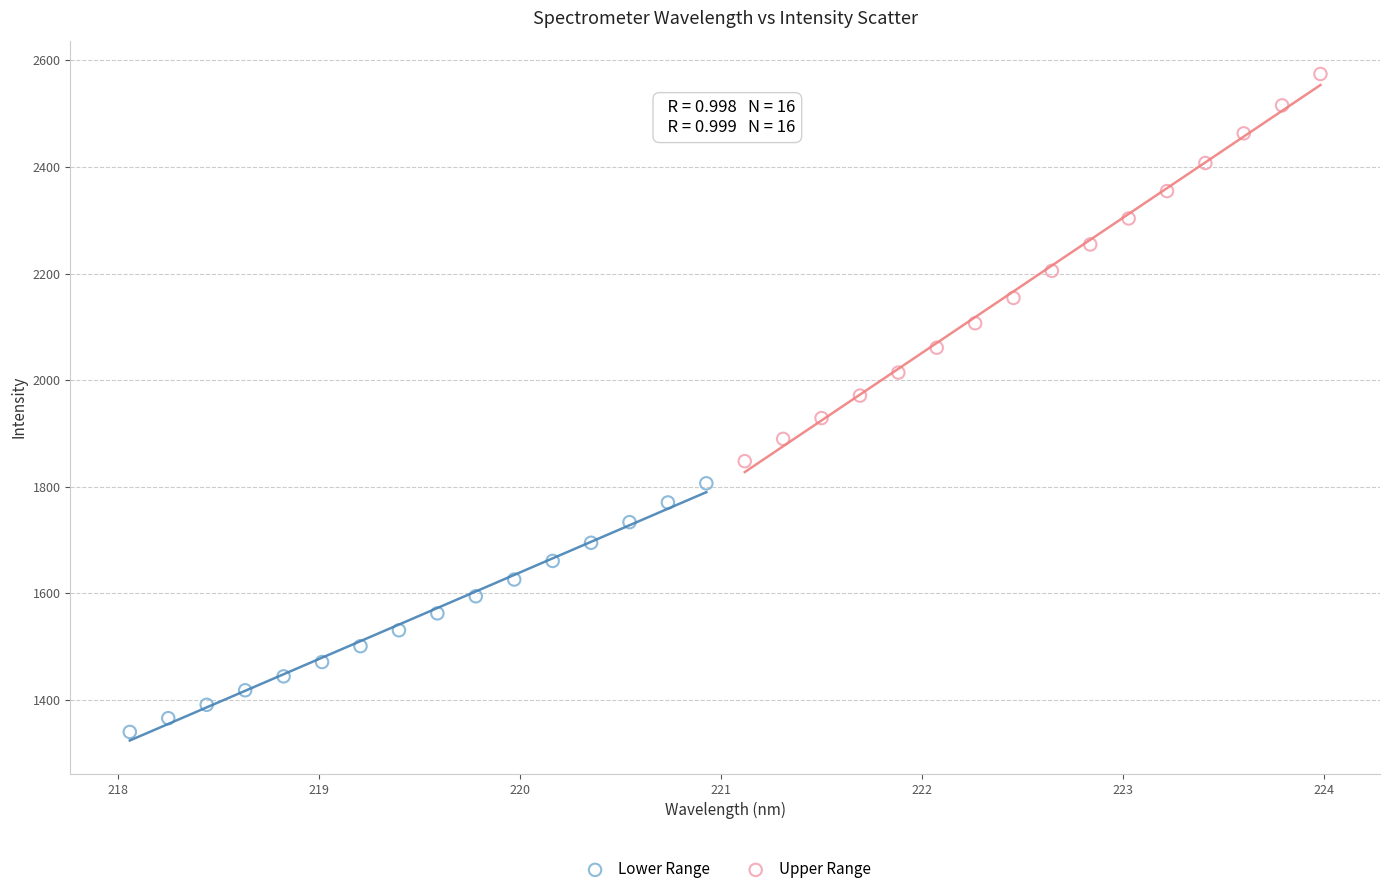

Which series contains the lowest Y value?

Lower Range